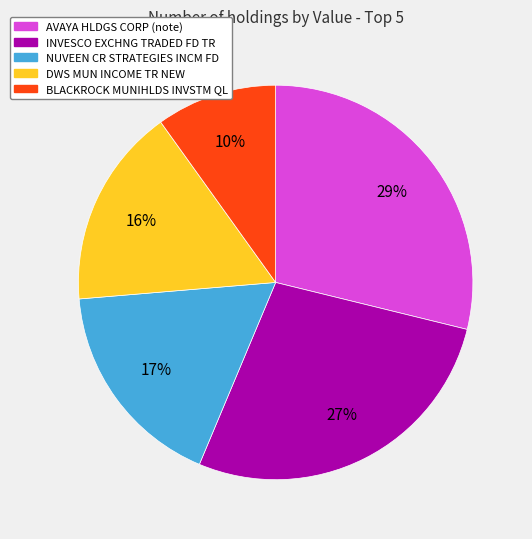

Between NUVEEN CR STRATEGIES INCM FD and AVAYA HLDGS CORP (note), which is larger?

AVAYA HLDGS CORP (note)